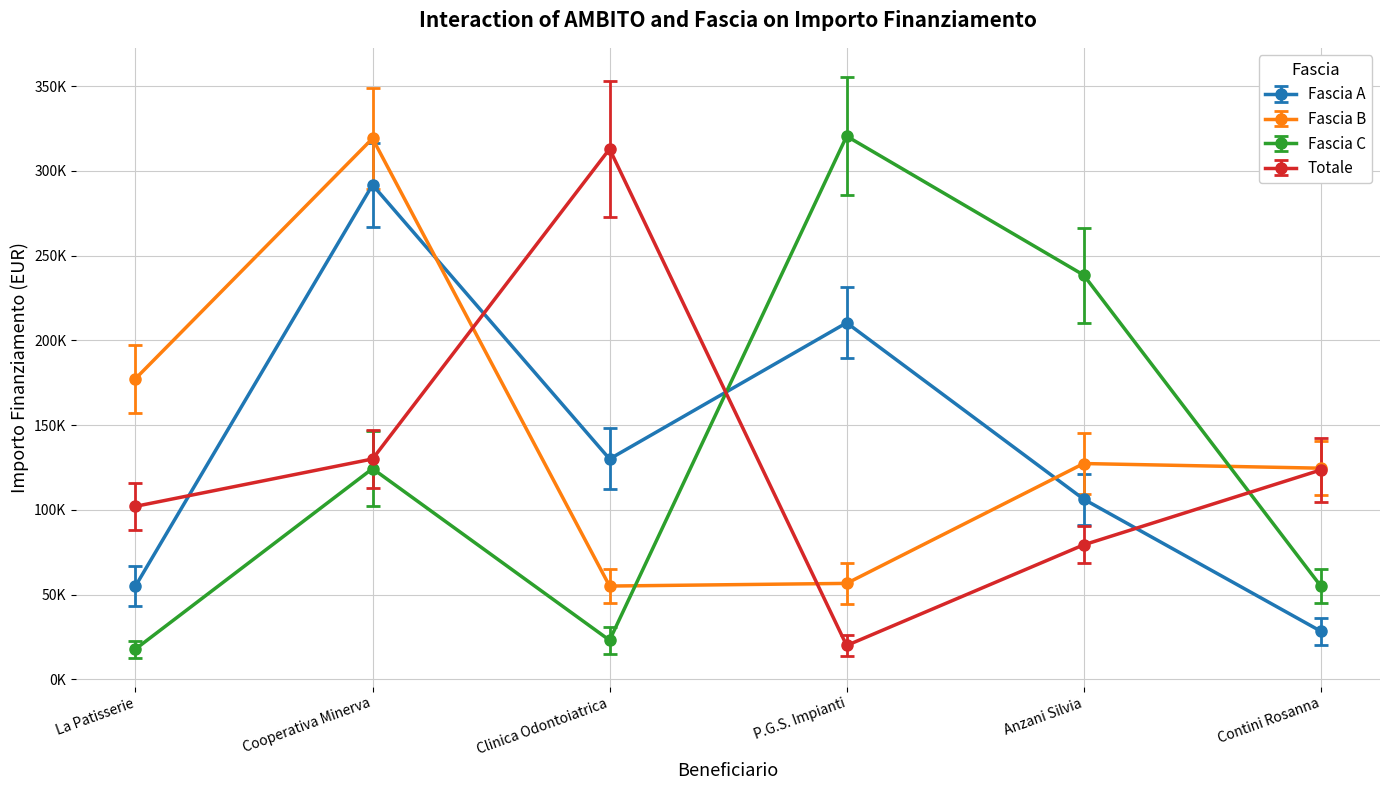

Which category has the highest value in the Fascia B series?

Cooperativa Minerva